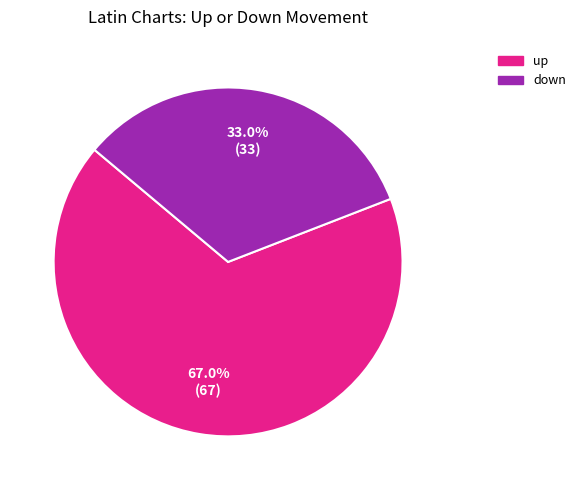

Combined, what portion of the pie is up and down?

100.0%